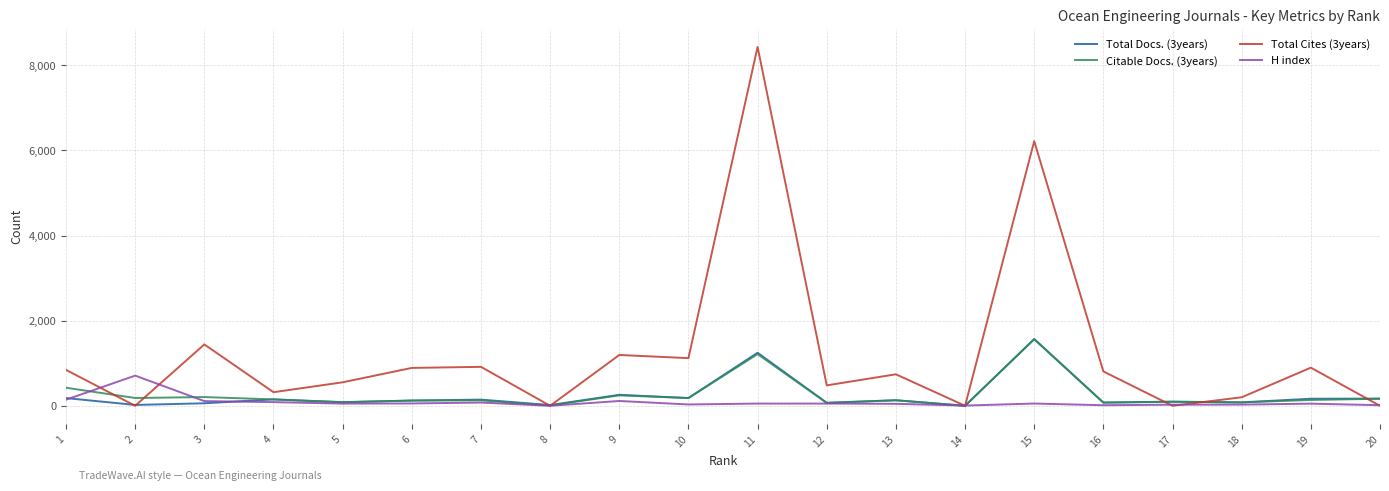

What is the highest value of the Total Cites (3years) series?

8433